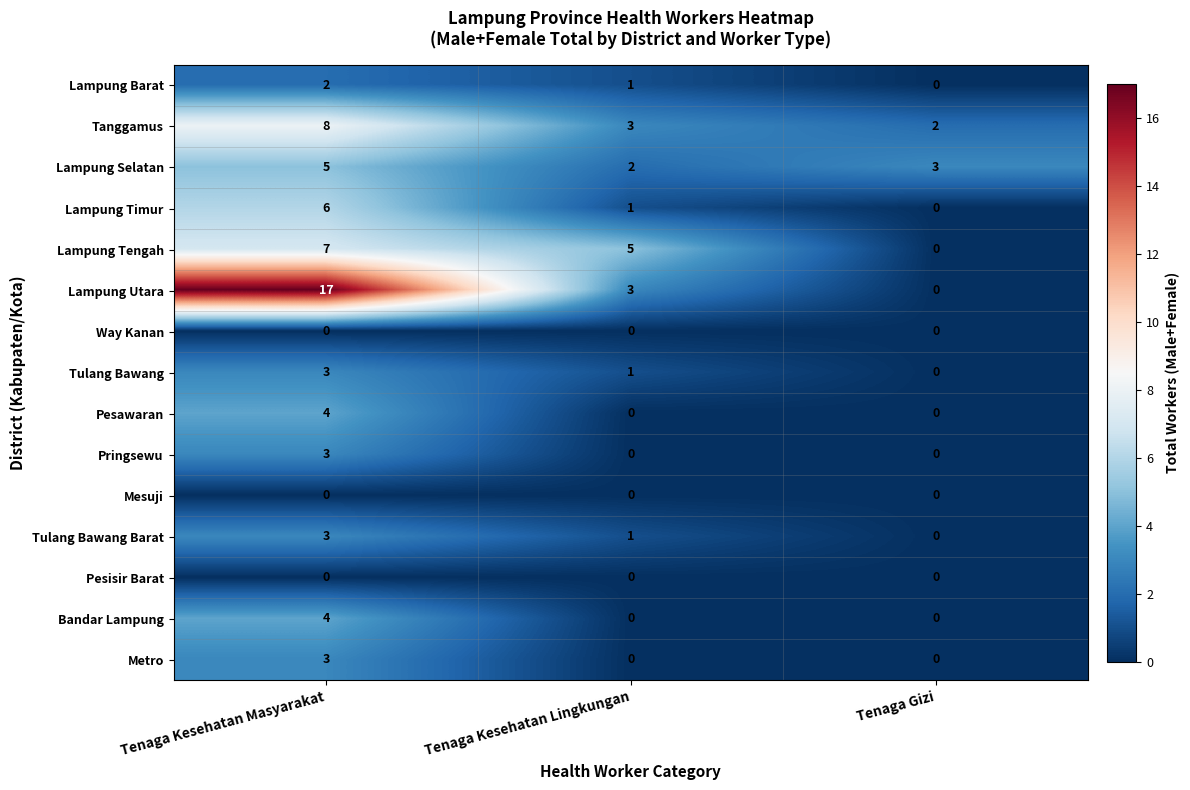

Read the Pringsewu value at Tenaga Kesehatan Masyarakat.

3